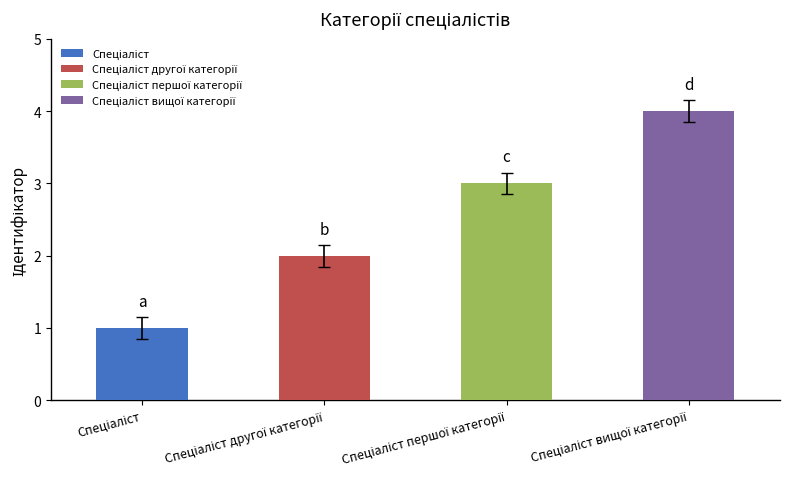

What is the difference between the values at Спеціаліст вищої категорії and Спеціаліст першої категорії?

1